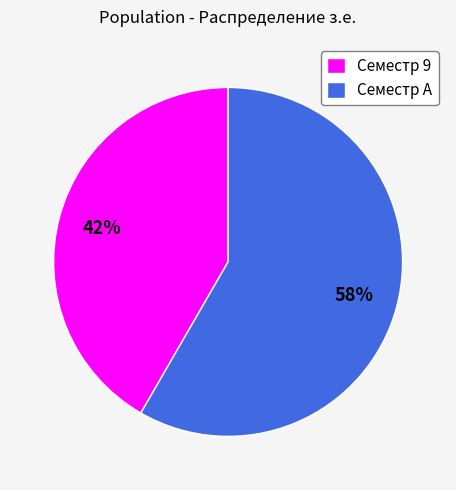

Approximately how many times larger is the value at Семестр 9 compared to Семестр A?

0.7